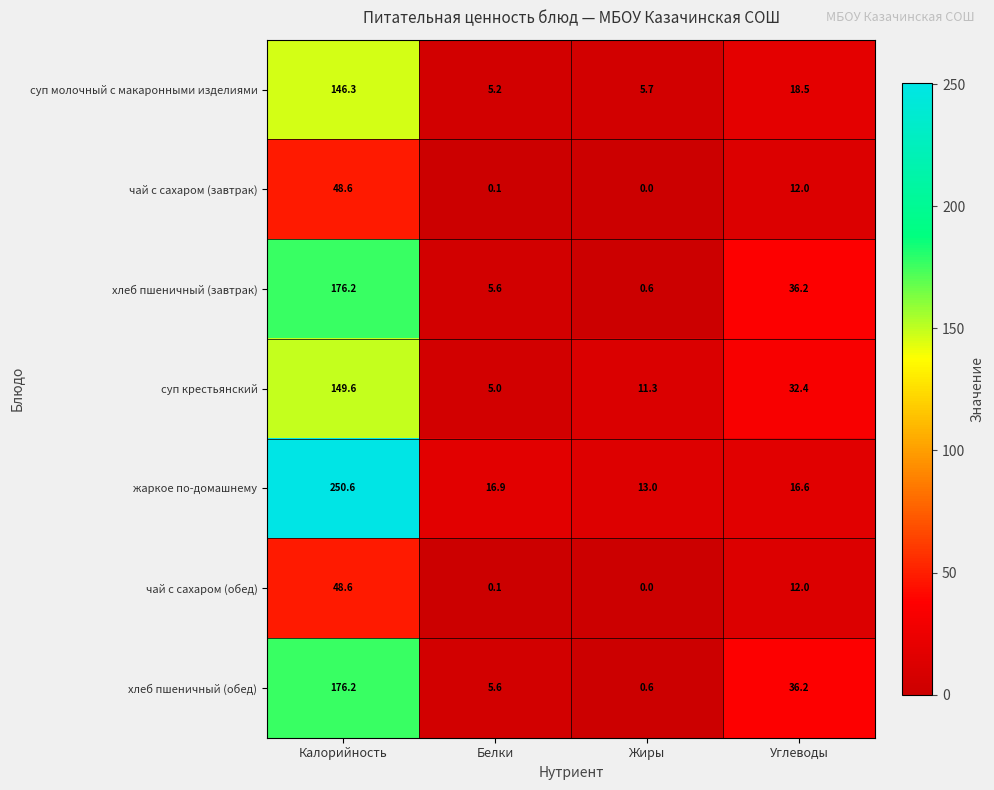

What is the greatest value displayed?

250.6